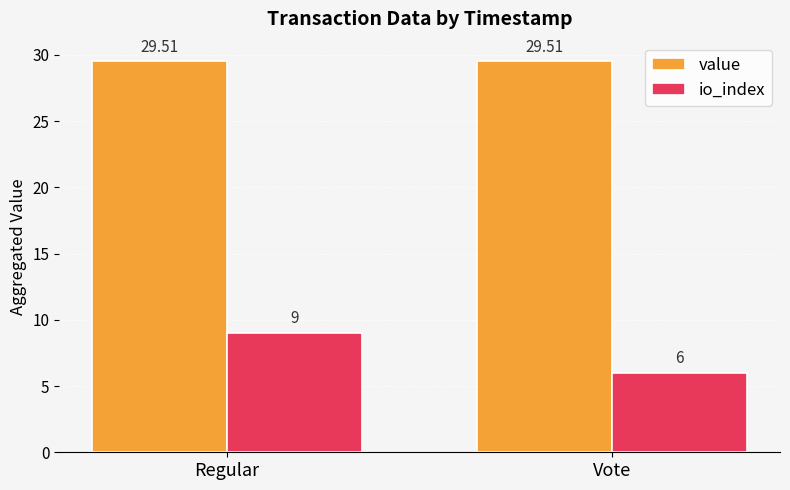

Reading left to right, what are all the values shown in this chart?

value: Regular=29.5	Vote=29.5
io_index: Regular=9.0	Vote=6.0